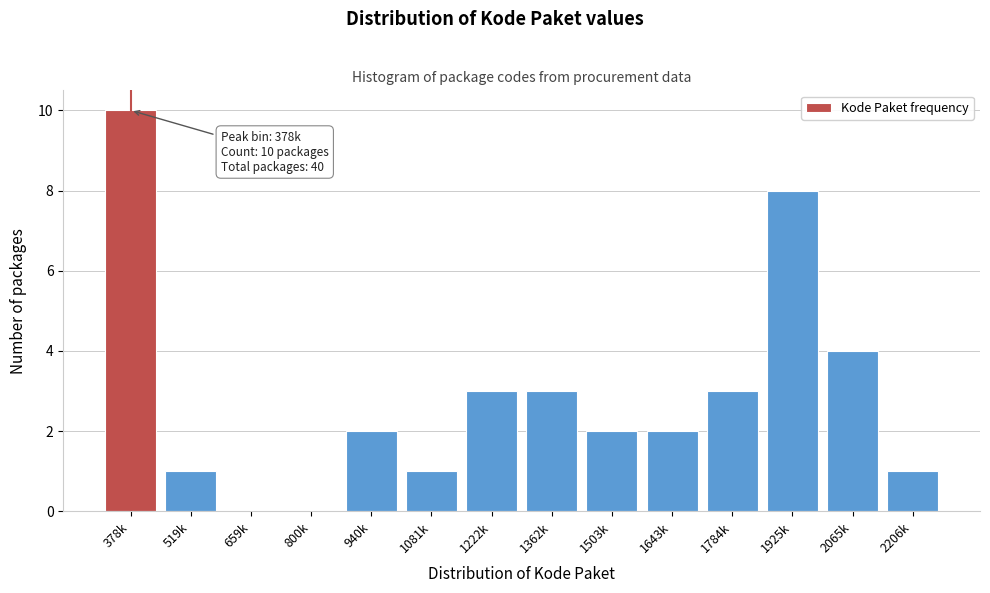

Reading right to left, transcribe all the data shown in this chart.

2206k=1	2065k=4	1925k=8	1784k=3	1643k=2	1503k=2	1362k=3	1222k=3	1081k=1	940k=2	800k=0	659k=0	519k=1	378k=10